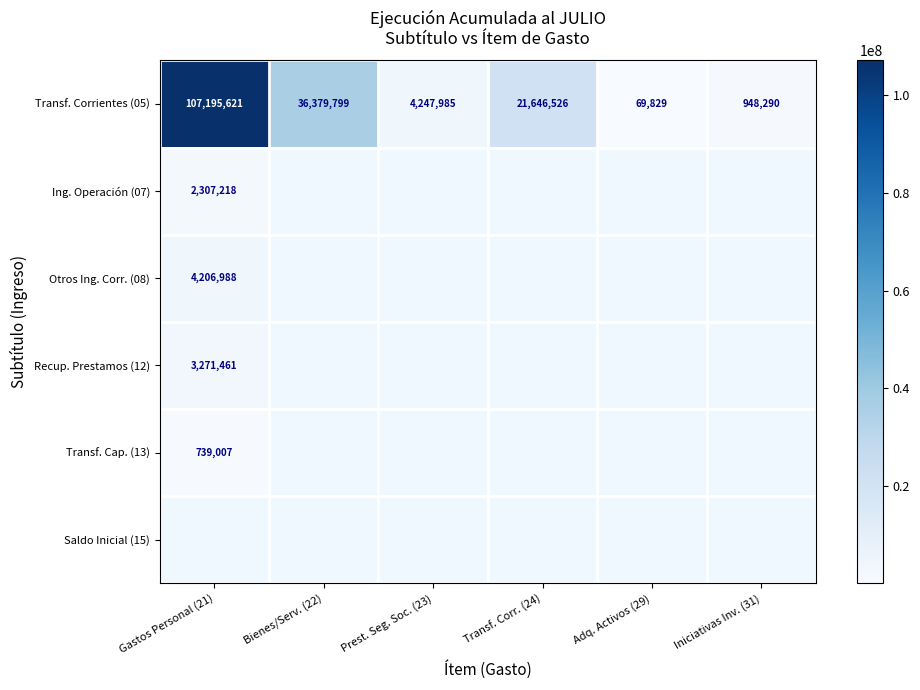

What is the approximate value of Transf. Corrientes (05) at Iniciativas Inv. (31)?

948290